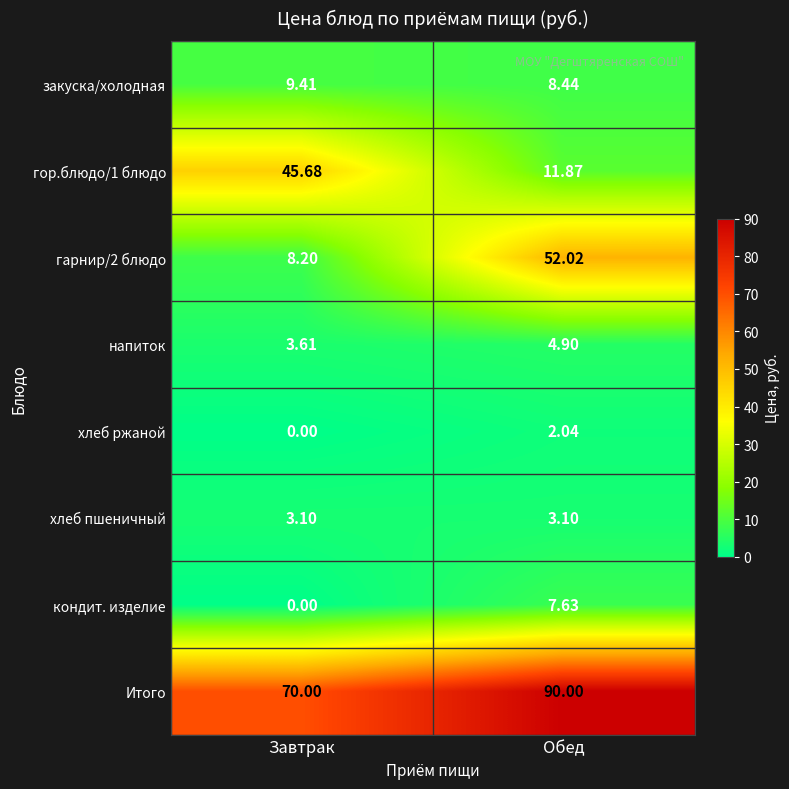

At which category does the chart reach its peak across all series?

Обед